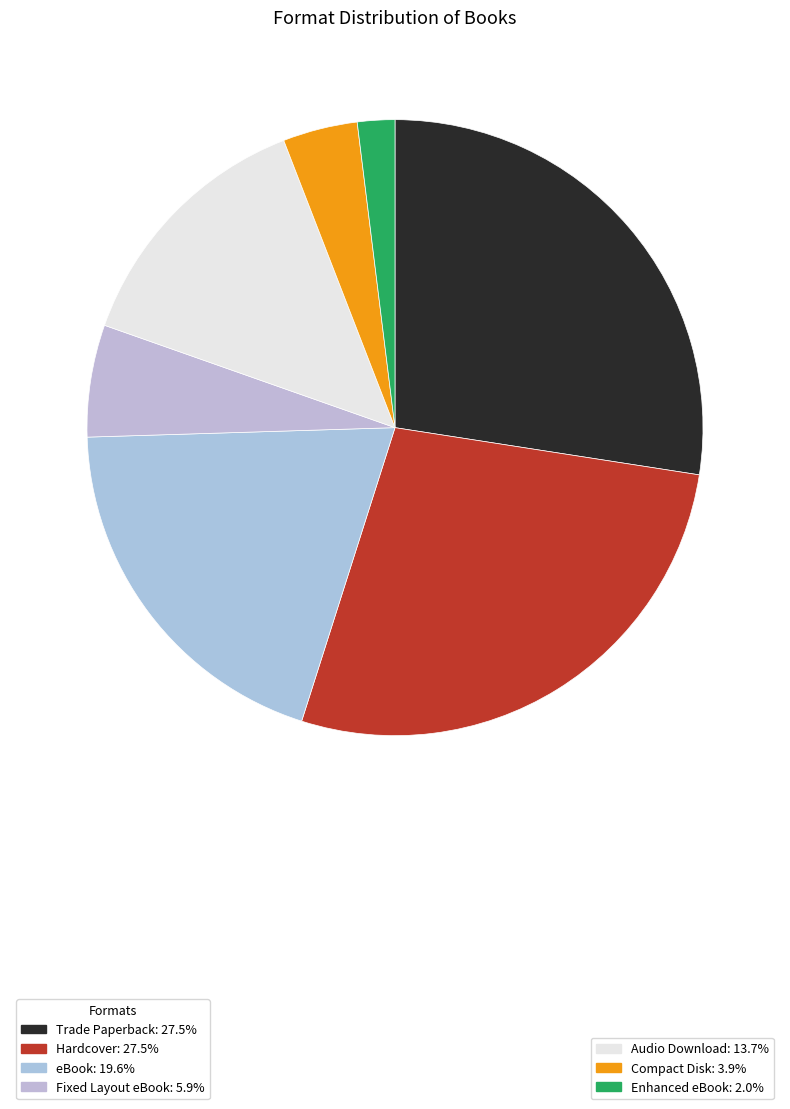

What is the largest slice in the pie chart?

Trade Paperback